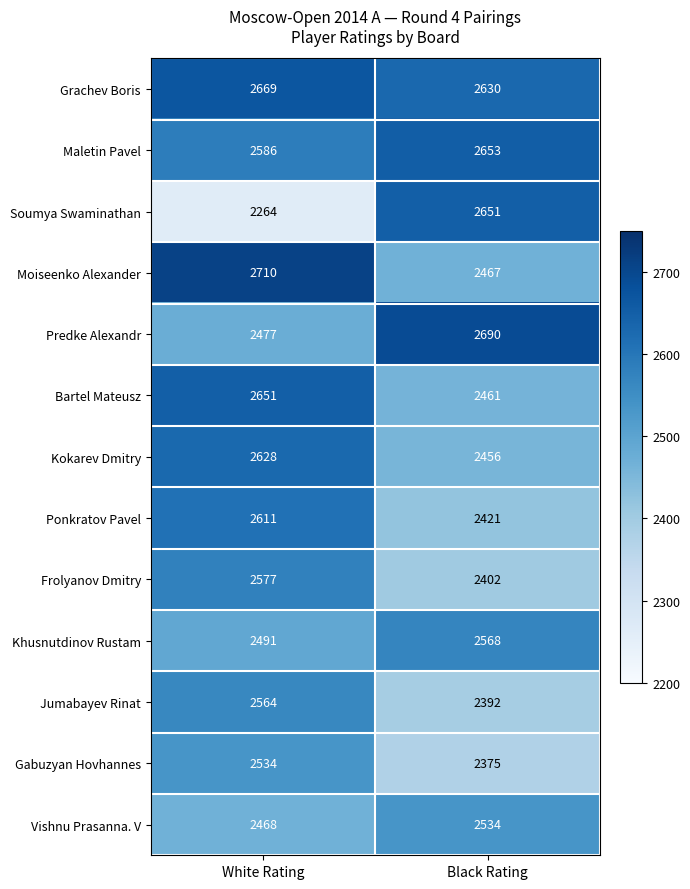

At which label is Vishnu Prasanna. V closest to 2501?

White Rating